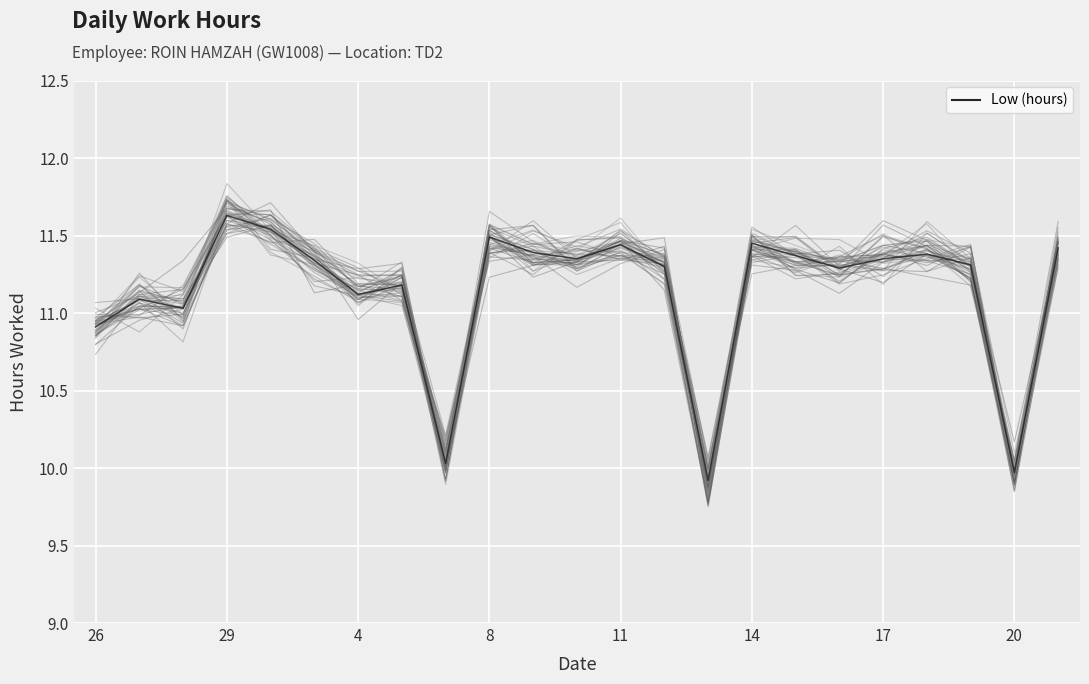

What is the minimum value shown in the chart?

9.9